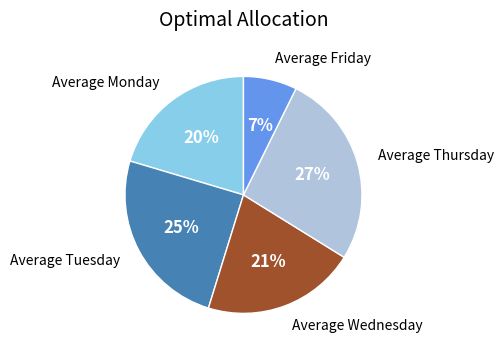

To the nearest percent, what is the average slice percentage?

20%